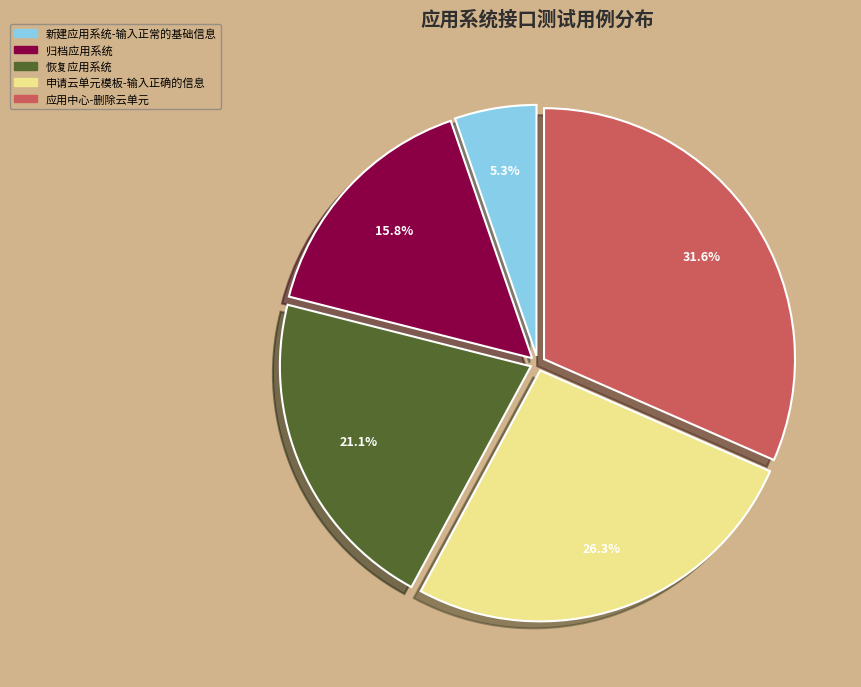

Is 新建应用系统-输入正常的基础信息 the majority of the pie?

No